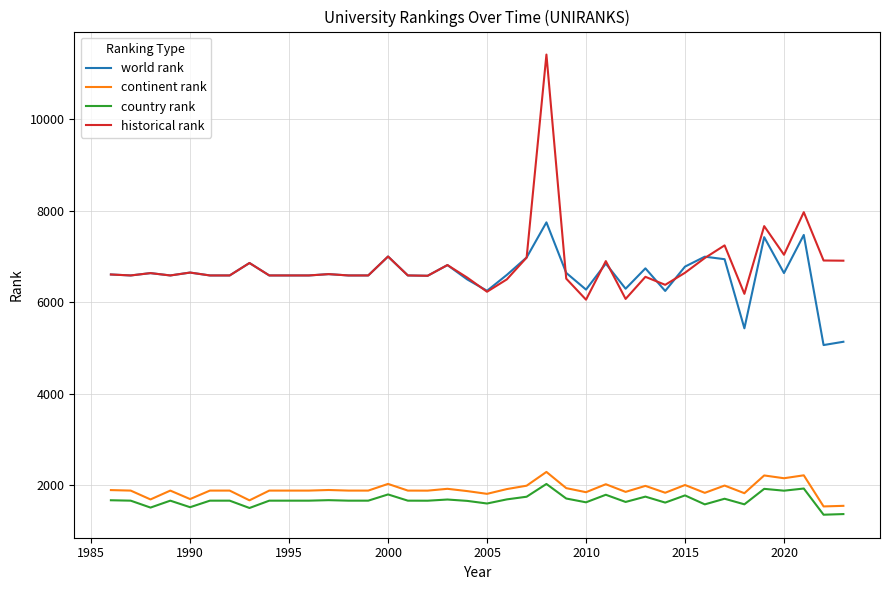

Which series has the largest range (max minus min)?

historical rank